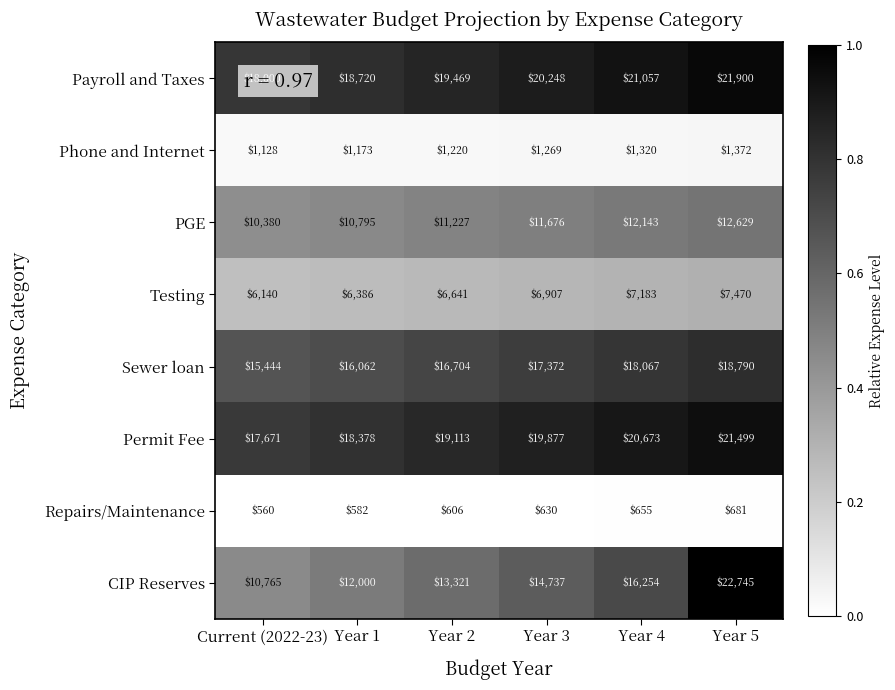

What is the average value of the Repairs/Maintenance series?

619